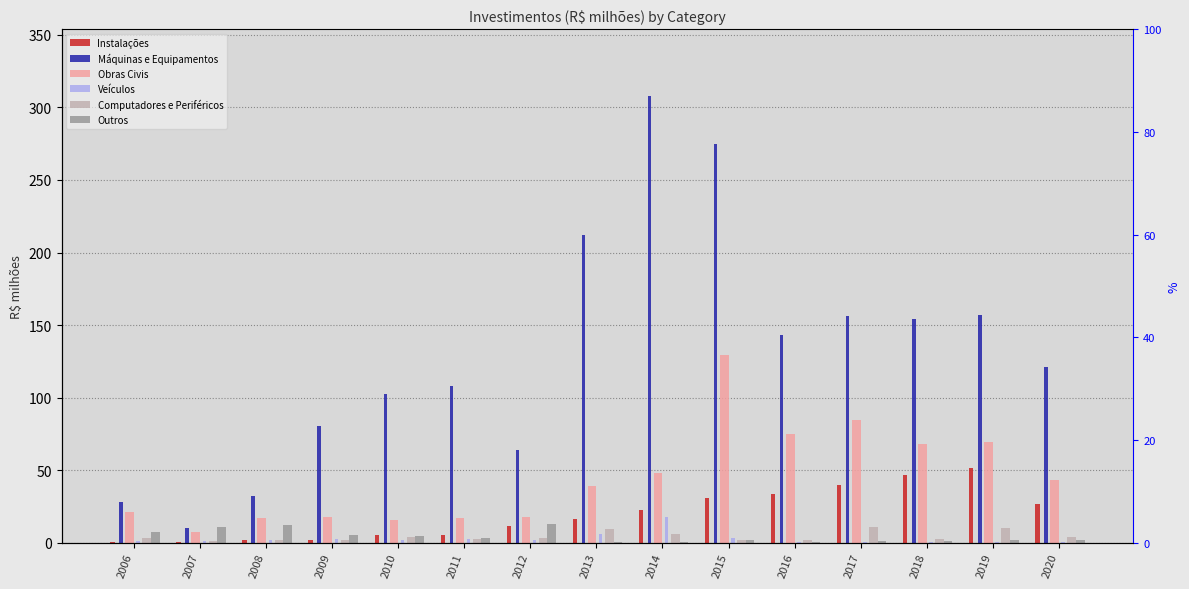

Reading left to right, list all the values displayed in this chart.

Instalações: 0.6	0.7	1.8	2.1	5.1	4.9	11.4	16.4	22.6	30.5	33.7	40.0	46.9	51.5	26.4
Máquinas e Equipamentos: 28.1	10.4	32.2	80.6	102.5	108.1	64.0	212.3	307.8	274.6	143.4	155.9	154.4	156.6	121.0
Obras Civis: 21.2	7.3	17.0	17.7	15.9	16.9	17.6	39.0	47.8	129.3	75.0	84.2	68.1	69.3	43.5
Veículos: 1.3	0.9	1.5	2.4	1.9	2.6	2.0	6.2	17.8	3.1	0.5	0.3	0.1	0.6	0.3
Computadores e Periféricos: 2.9	0.9	1.8	2.0	4.0	2.2	3.0	9.2	5.8	2.0	1.7	10.8	2.7	9.8	4.0
Outros: 7.5	10.8	12.1	5.4	4.5	3.5	13.0	0.6	0.5	1.6	0.5	0.9	1.2	1.9	1.9